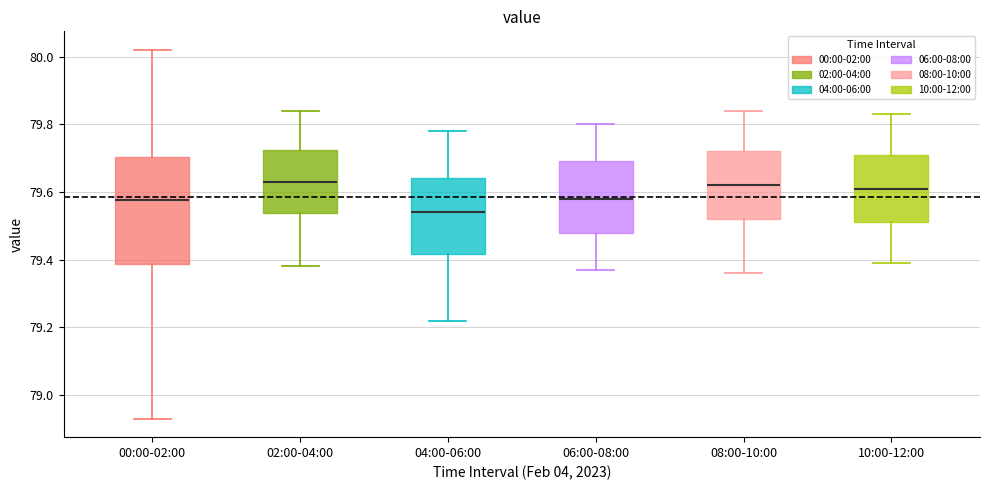

Where is the upper edge of the box for 10:00-12:00 on the y-axis? The values are not printed on the chart, so give them approximately, as read against the axis.

79.72